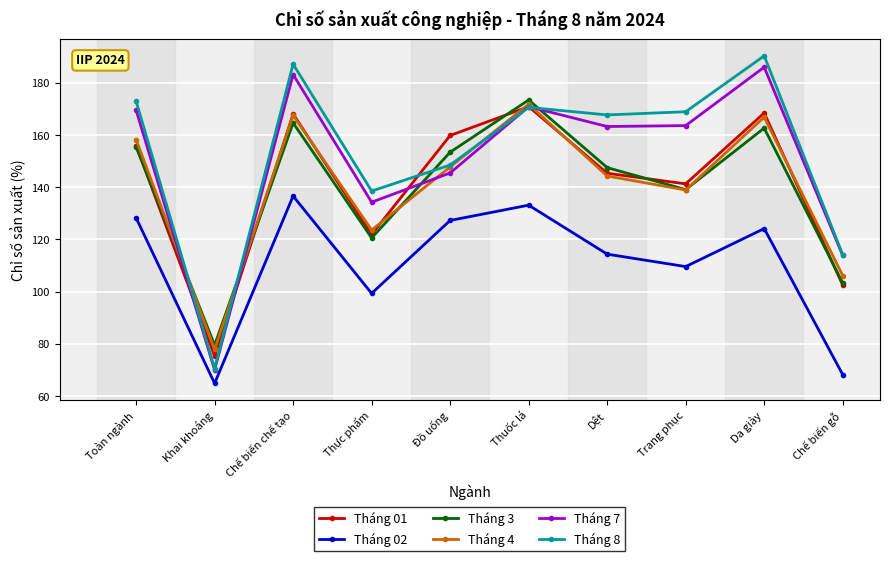

After their last crossing, which series has the higher values: Tháng 3 or Tháng 7?

Tháng 7